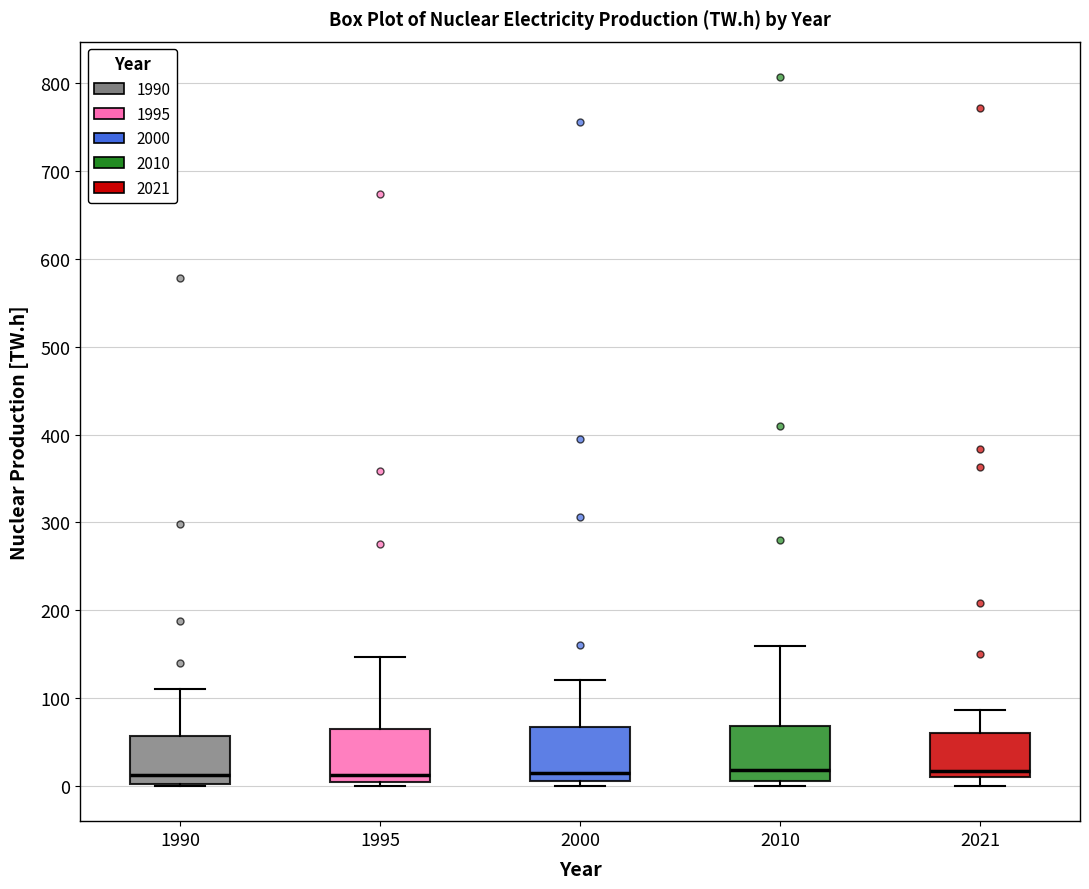

Reading left to right, read every box against the y-axis: the position of its median line, the range the box covers, and the ends of its whiskers. The values are not printed on the chart, so give them approximately, as read against the axis.

1990: median 10, box 0 to 60, whiskers 0 to 110
1995: median 10, box 0 to 60, whiskers 0 (just below the box's lower edge) to 150
2000: median 10 (just above the box's lower edge), box 10 to 70, whiskers 0 to 120
2010: median 20, box 10 to 70, whiskers 0 to 160
2021: median 20, box 10 to 60, whiskers 0 to 90